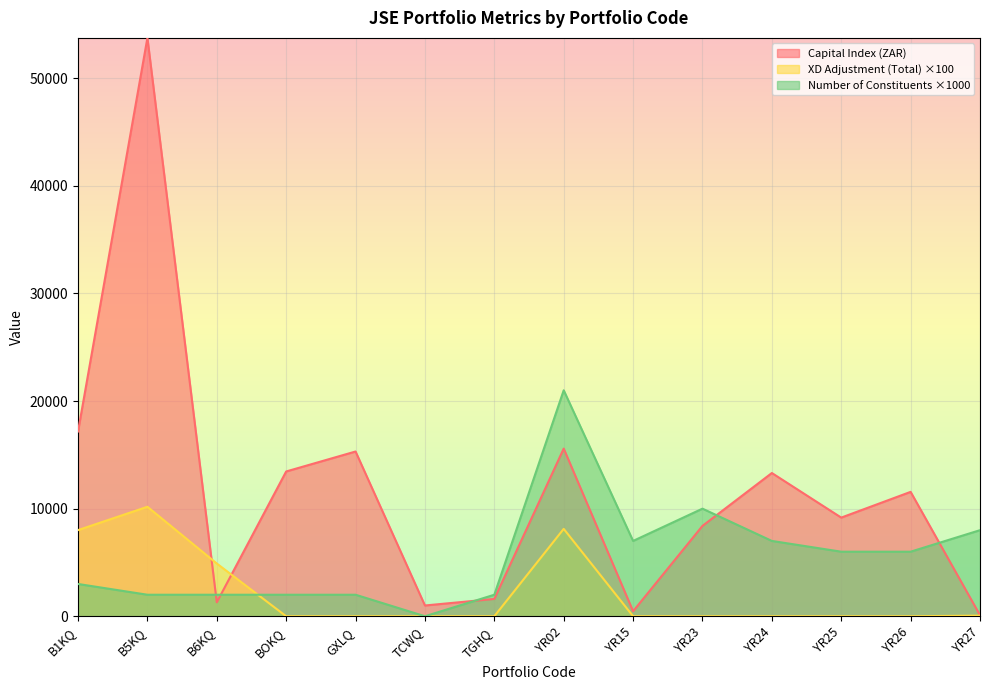

What is the total value across all series at YR15?

7464.2